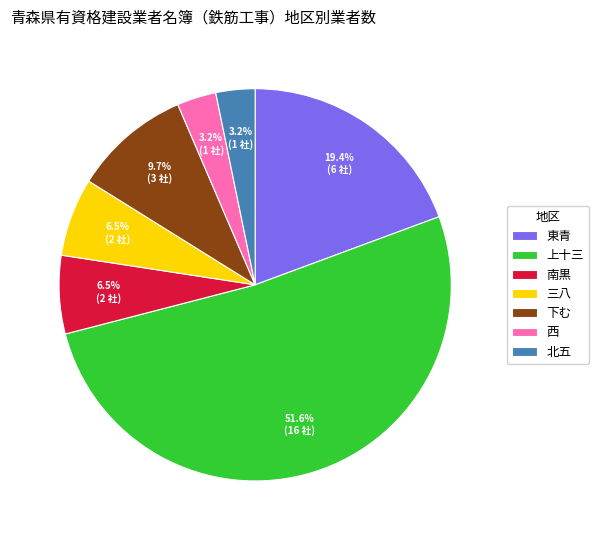

What is the ratio of the value at 三八 to the value at 南黒?

1.0